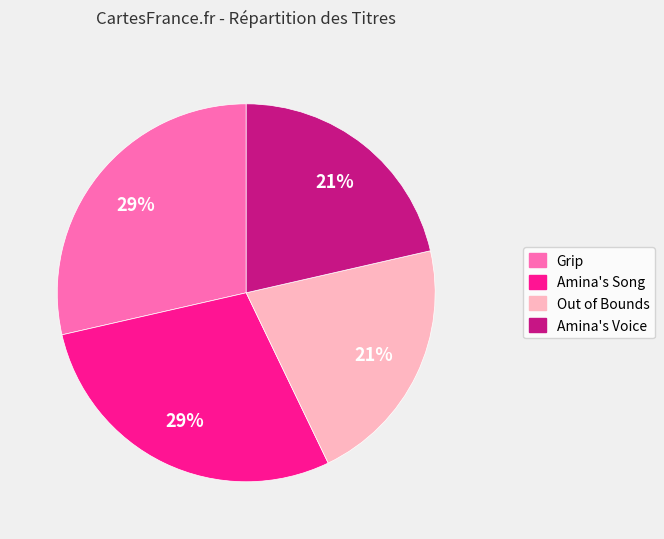

Is it true that Grip is 43% of the pie?

False